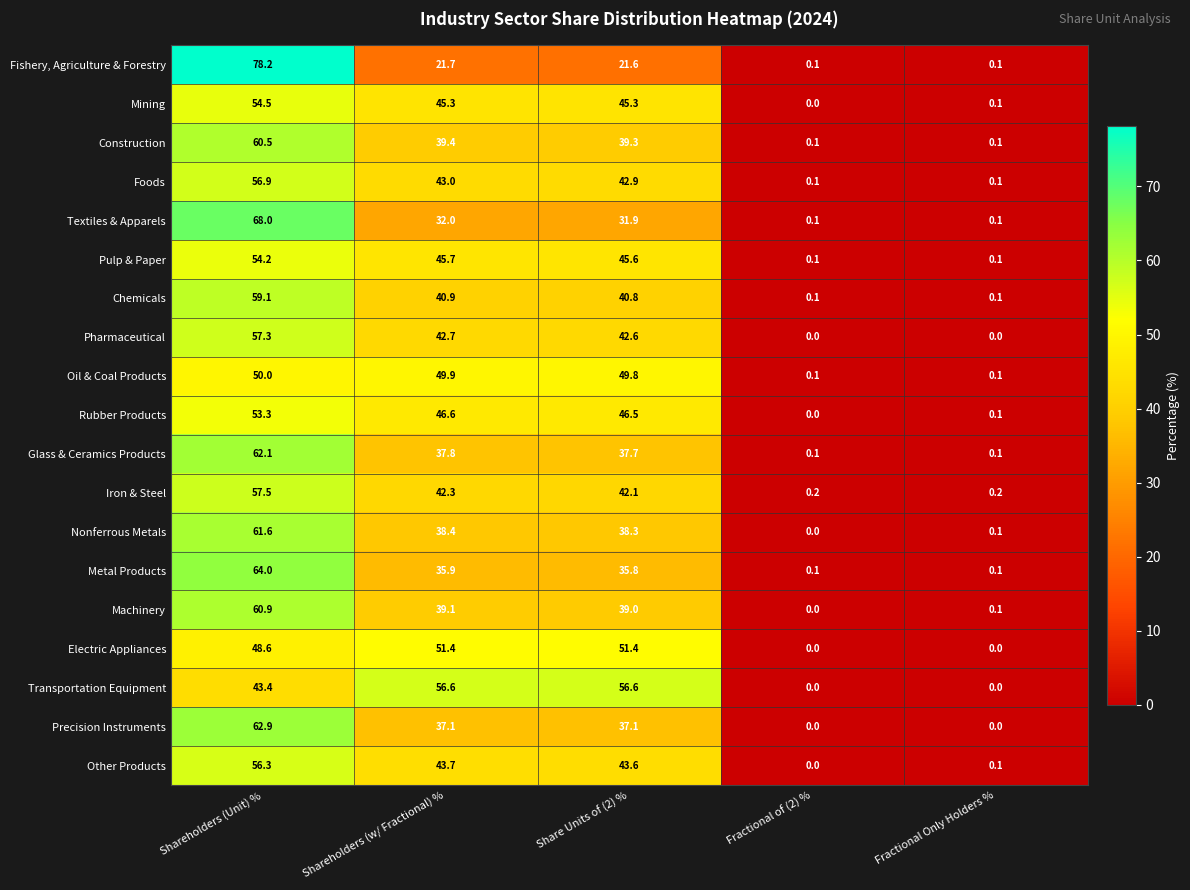

What is the difference between the second highest and second lowest values in the Iron & Steel series?

42.1